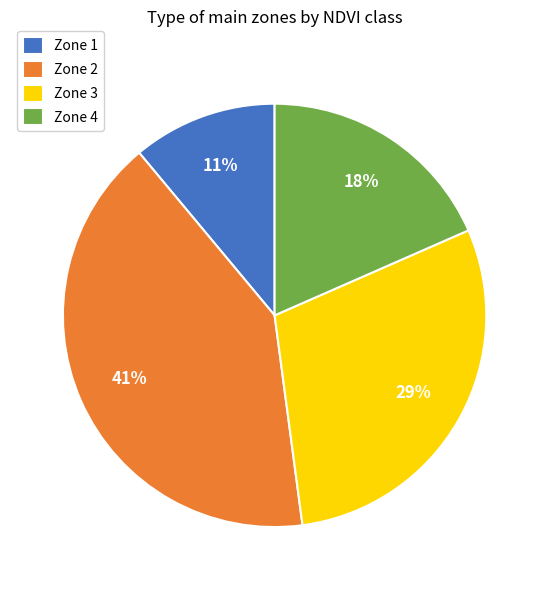

True or false: Zone 2 accounts for 41% of the total.

True